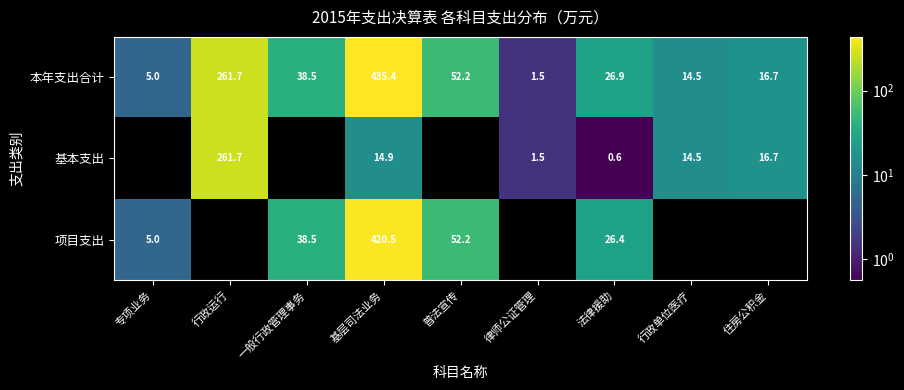

What is the total value across all series at 法律援助?

53.9